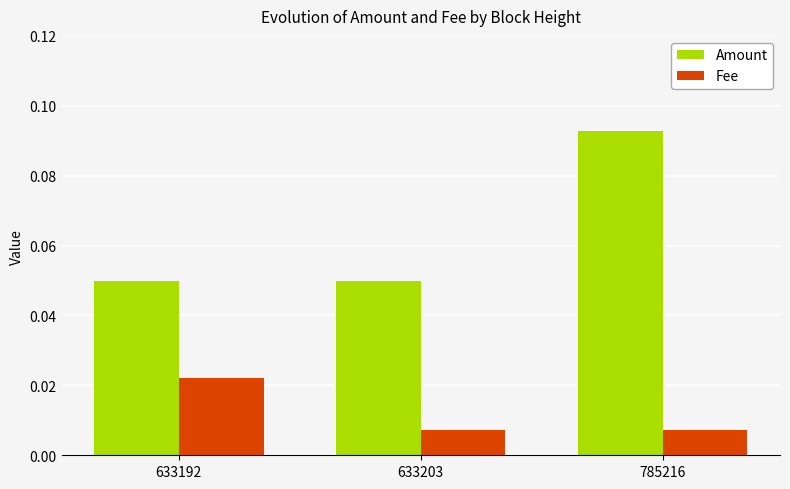

At which label does Amount reach its peak?

785216